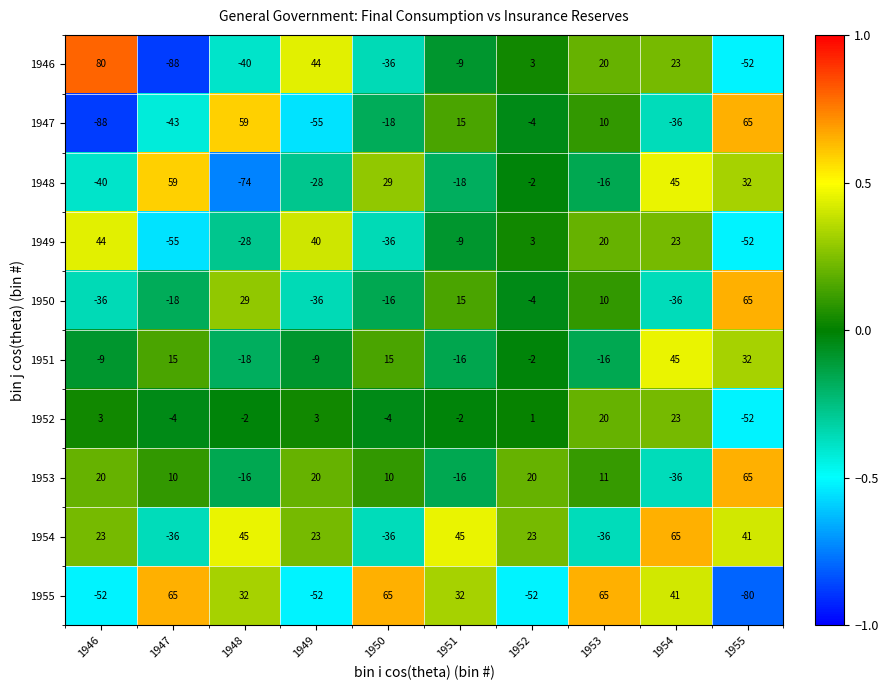

List the labels in order of 1948 value, largest first.

1947, 1954, 1955, 1950, 1952, 1953, 1951, 1949, 1946, 1948